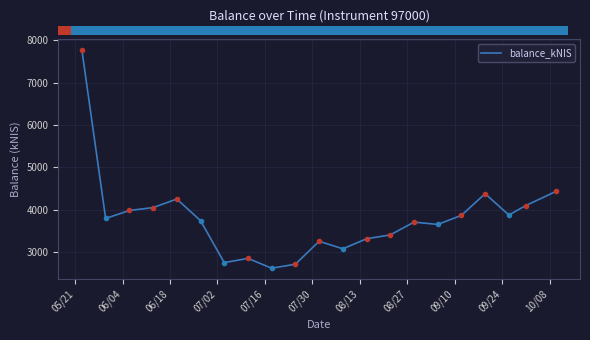

How many lines are shown in the chart?

1